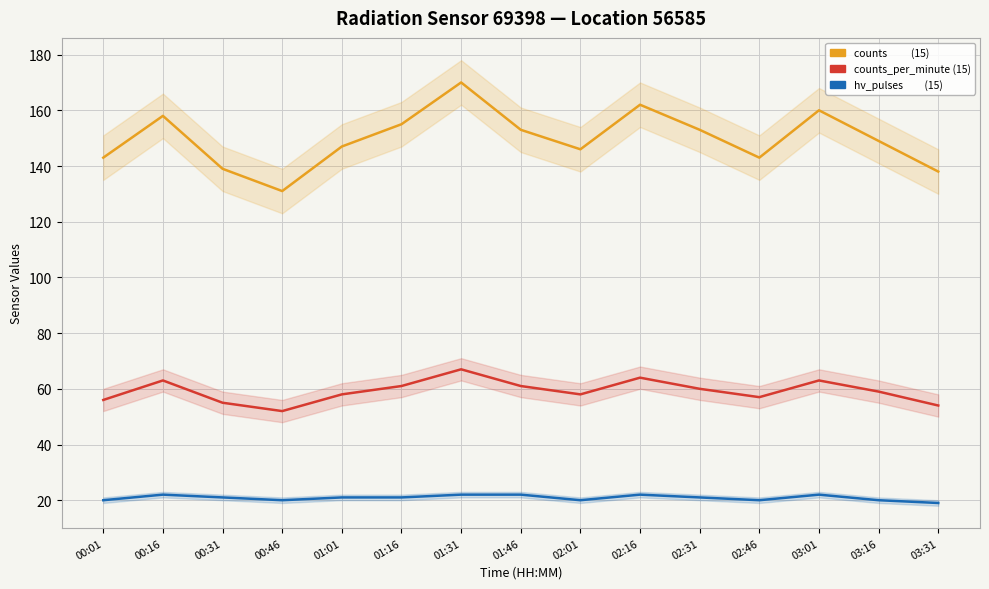

What is the difference between the second highest and second lowest values in the counts series?

24